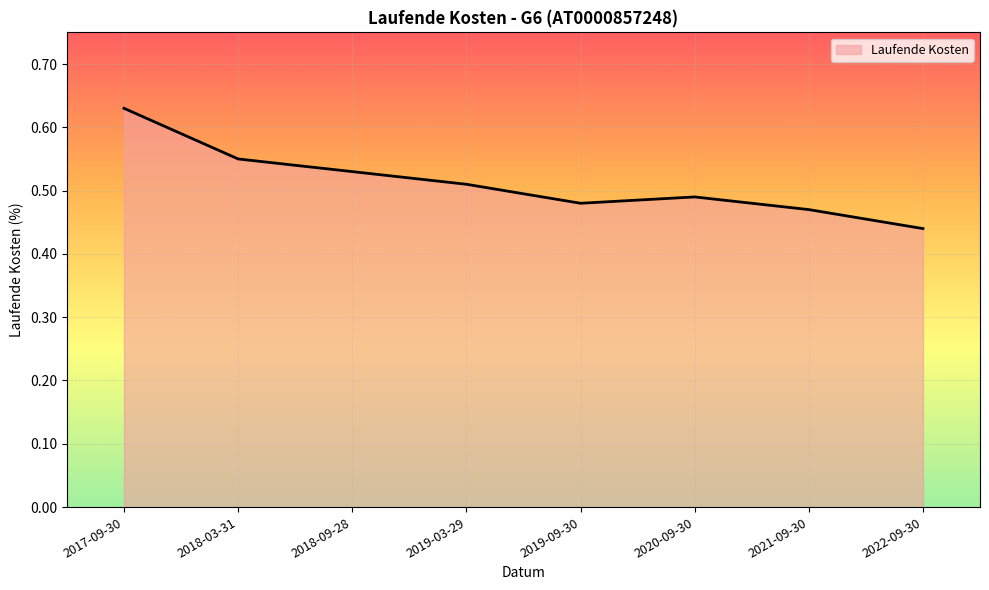

True or false: there are more than 2 points higher than both neighbors.

False